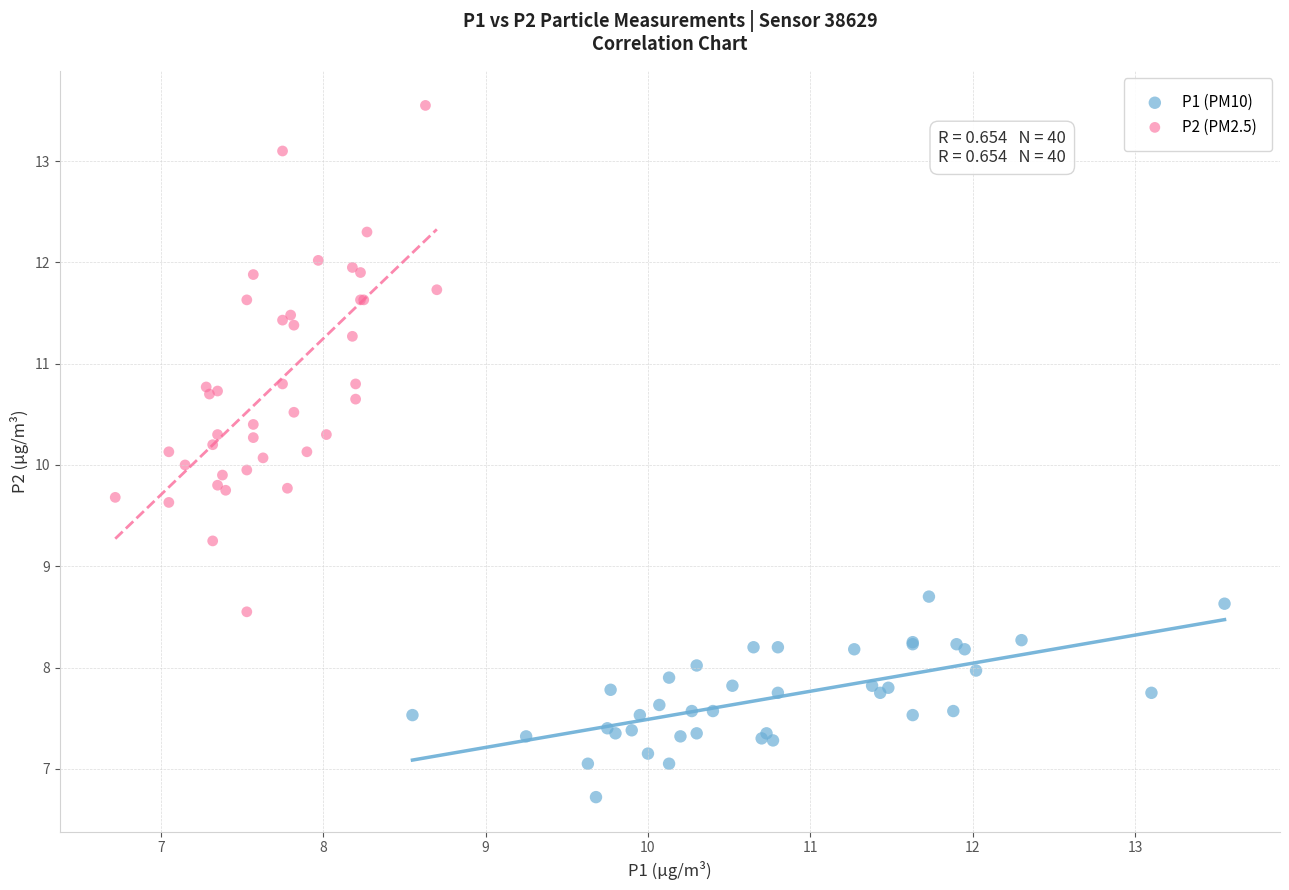

Which series contains the lowest Y value?

P1 (PM10)